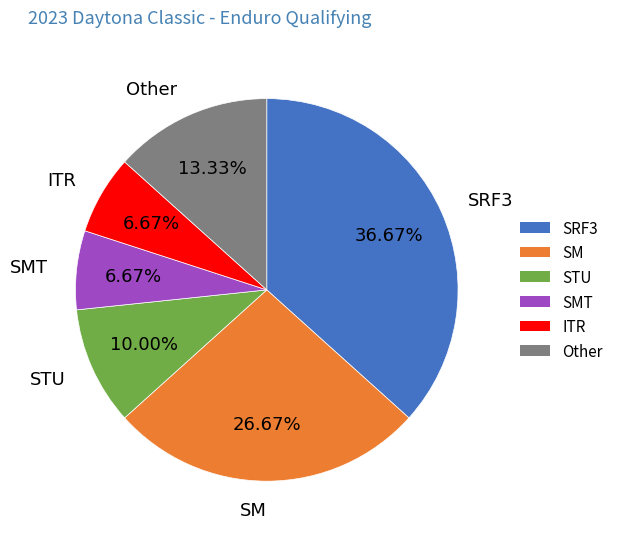

Is it true that Other is 27% of the pie?

False